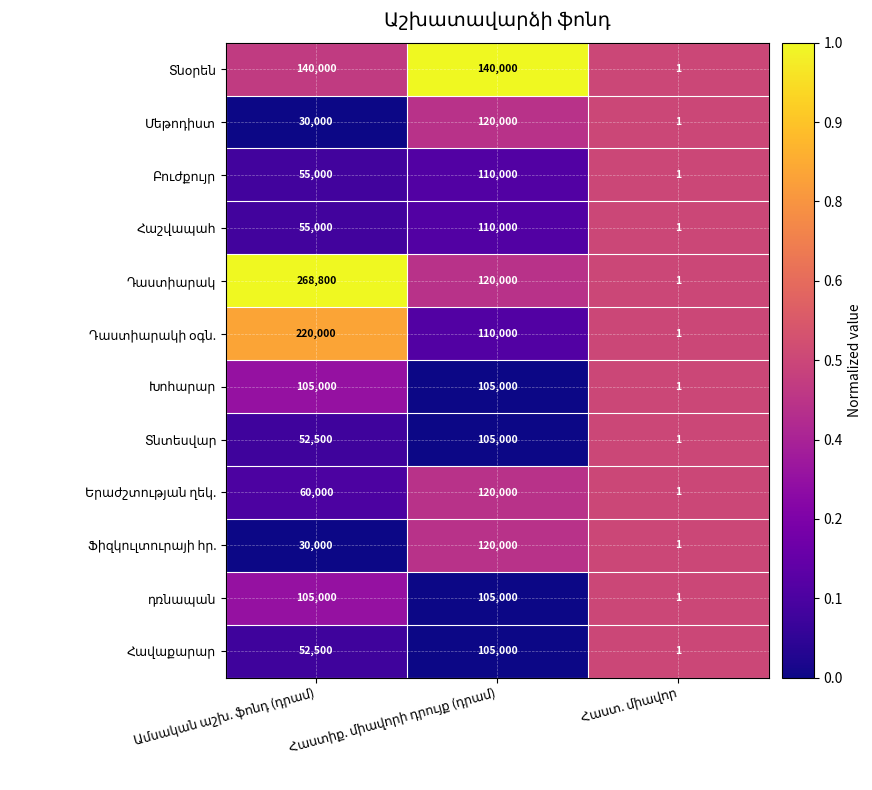

How many categories are shown in the chart?

3